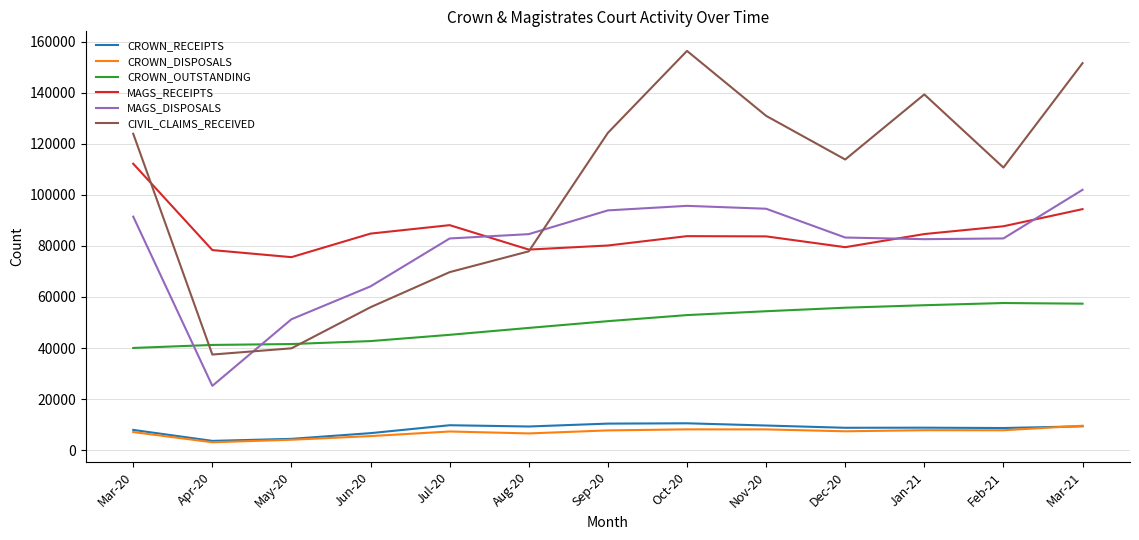

Which label corresponds to the largest value in the chart?

Oct-20